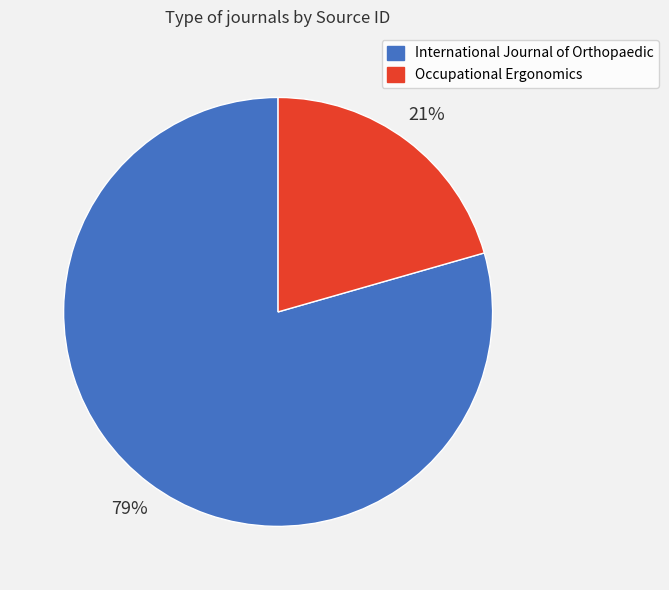

What percentage is the International Journal of Orthopaedic slice, to the nearest percent?

79%